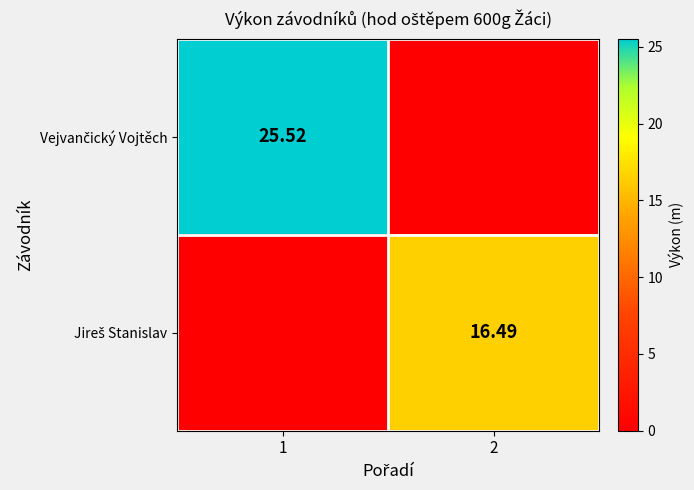

Is the value of Vejvančický Vojtěch at 2 greater than the value of Jireš Stanislav at 2?

No